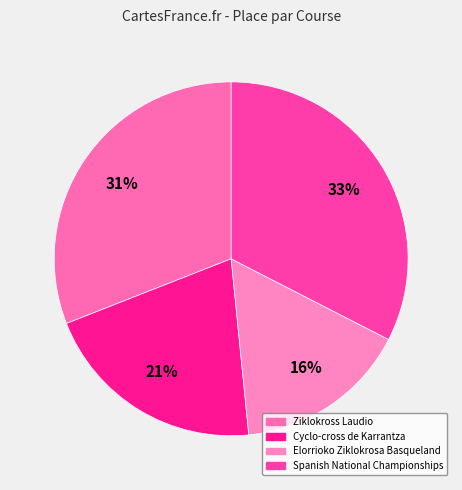

How much of the chart is everything except Ziklokross Laudio?

69.0%